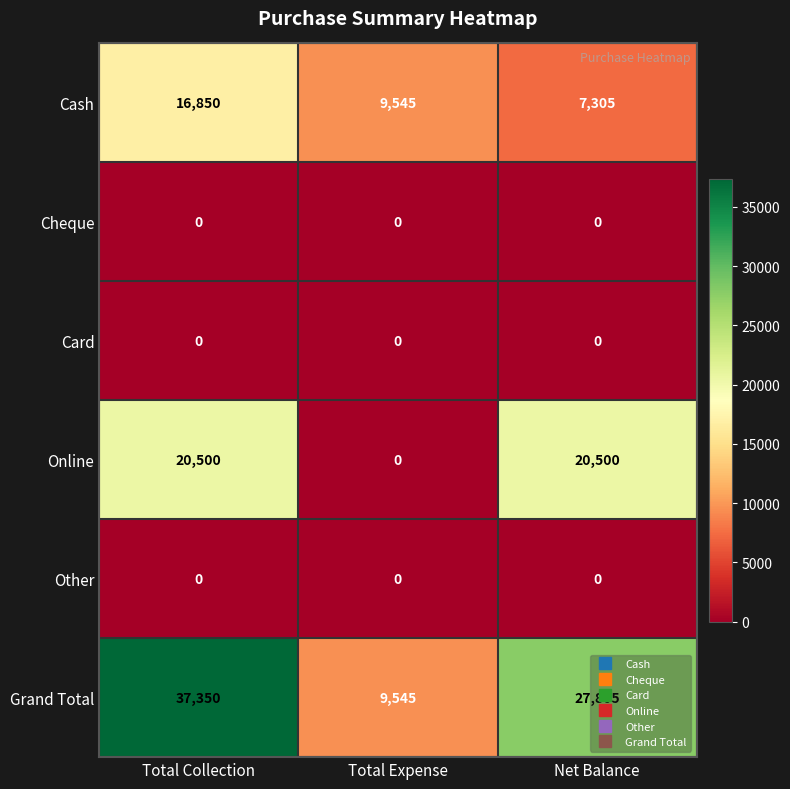

What value does the Grand Total series have at Total Collection, to the nearest 50?

37350